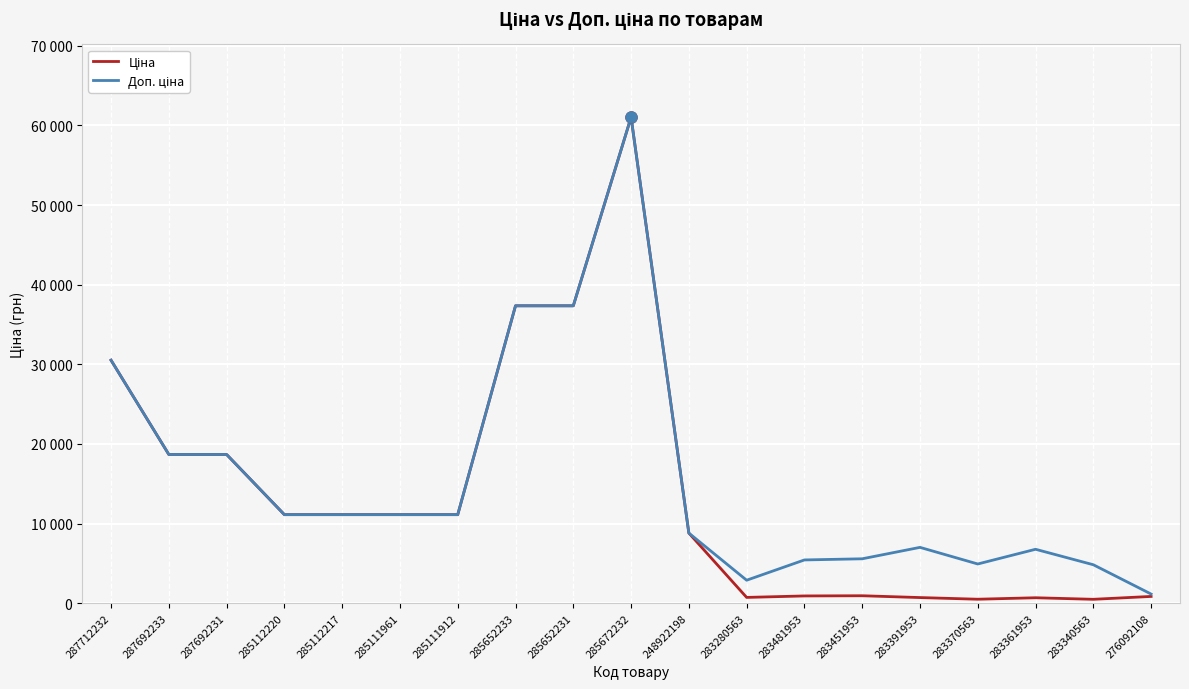

Is this an area chart (filled region under the line)?

No